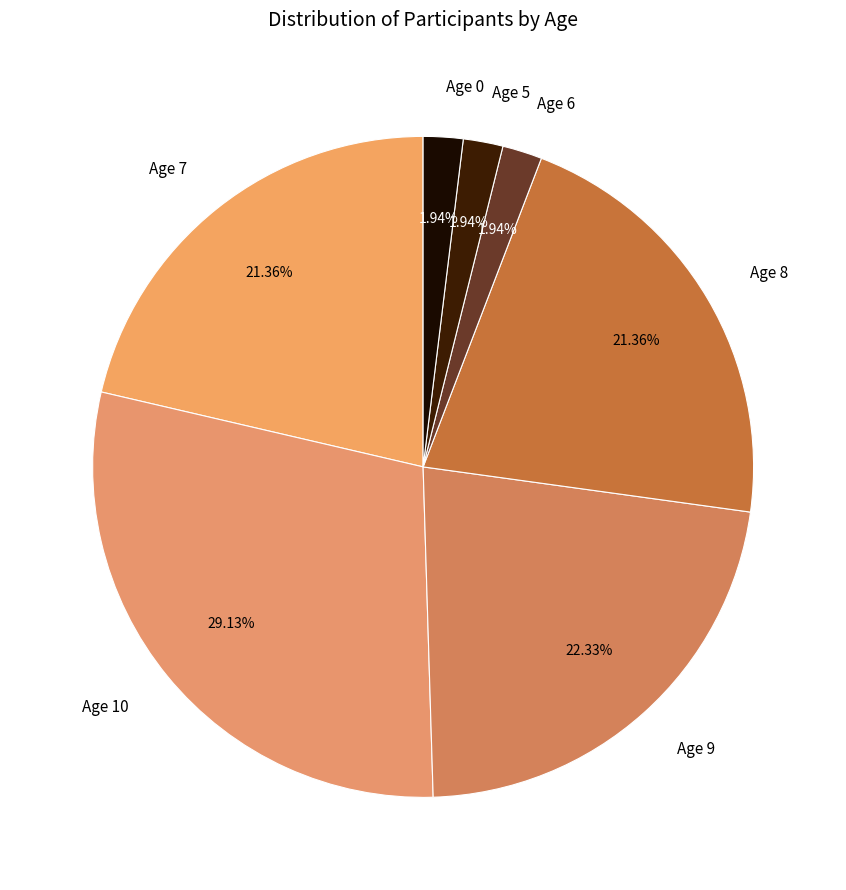

Combined, do Age 8 and Age 7 account for over 50%?

No